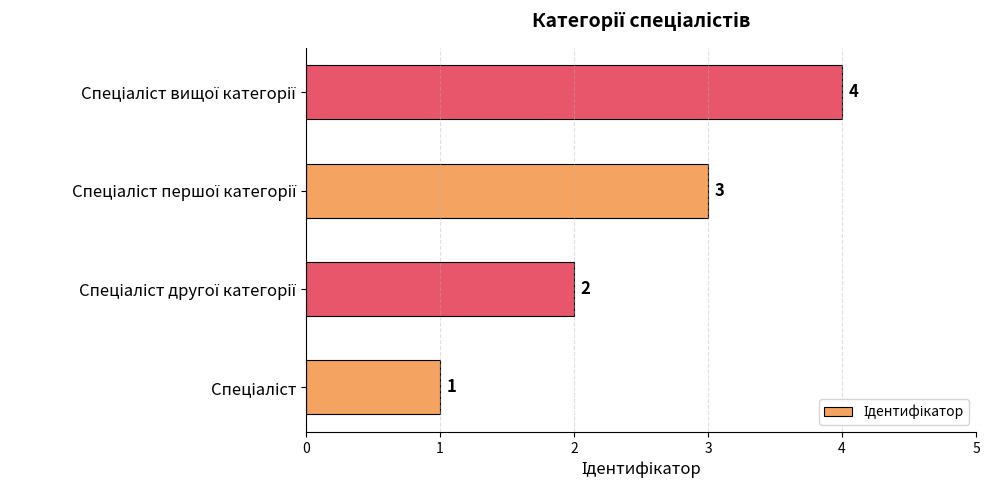

What is the difference between the maximum and minimum values?

3